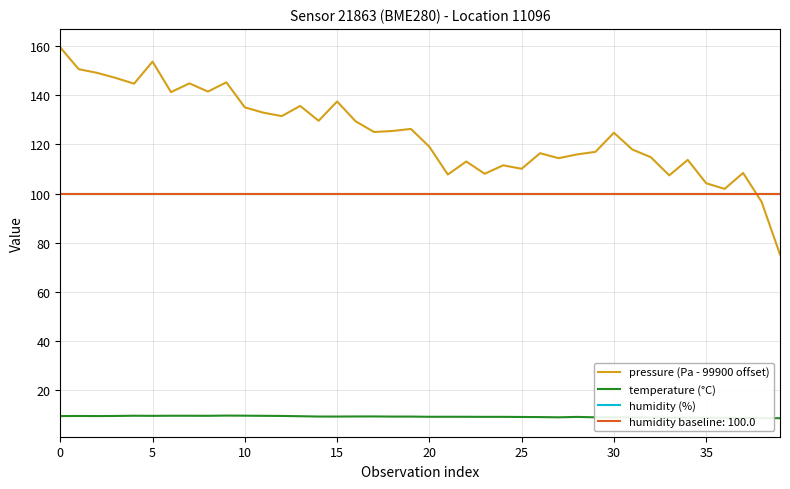

Between 0 and 22, which series saw the biggest shift?

pressure (Pa - 99900 offset)